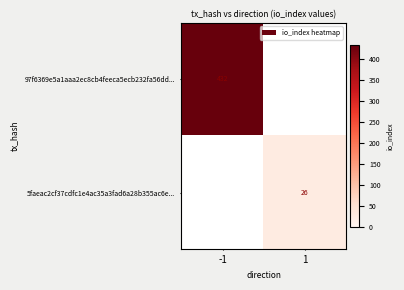

The 5faeac2cf37cdfc1e4ac35a3fad6a28b355ac6e... series shows 40 at 1. True or false?

False